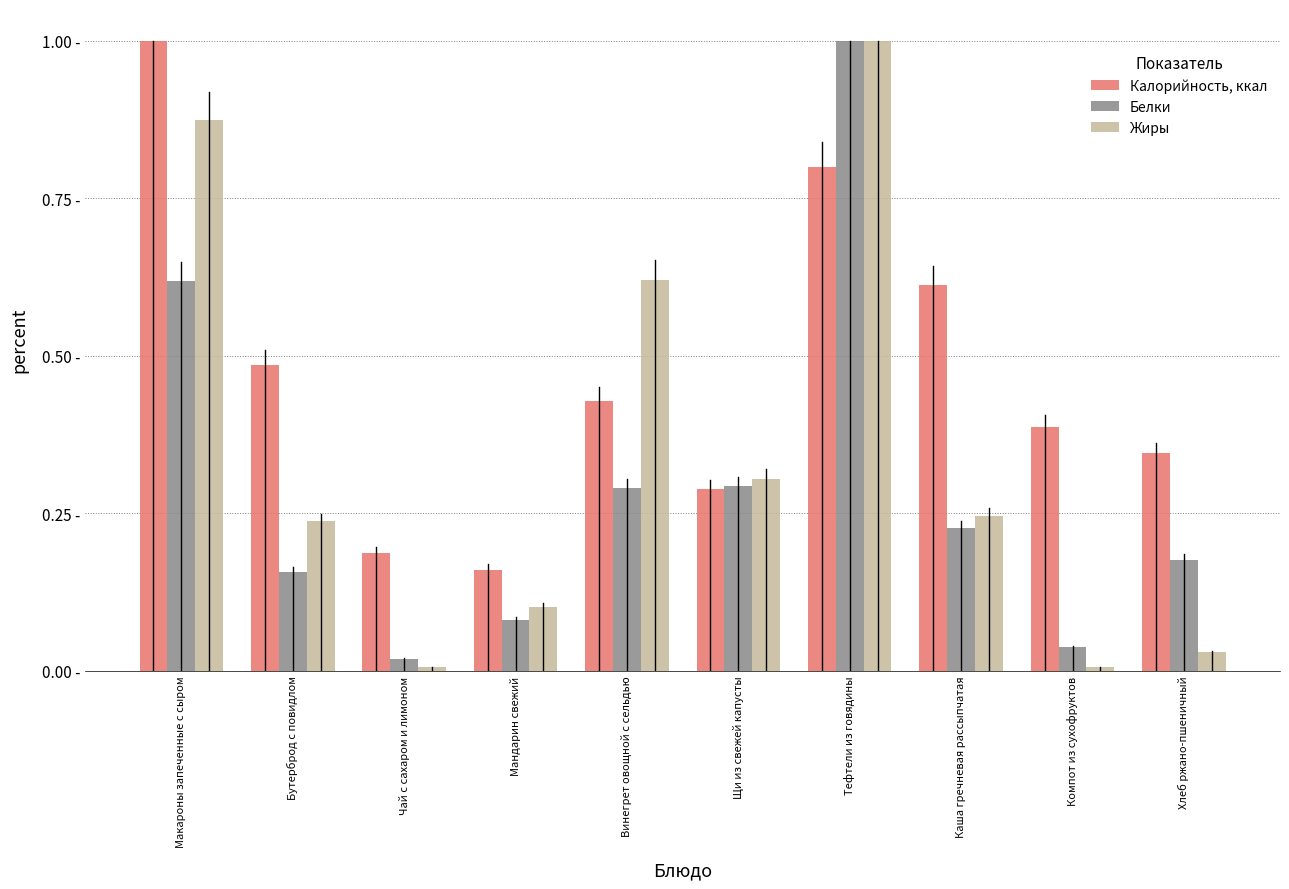

Reading left to right, transcribe all the data shown in this chart.

Калорийность, ккал: 1.0	0.5	0.2	0.2	0.4	0.3	0.8	0.6	0.4	0.3
Белки: 0.6	0.2	0.0	0.1	0.3	0.3	1.0	0.2	0.0	0.2
Жиры: 0.9	0.2	0.0	0.1	0.6	0.3	1.0	0.2	0.0	0.0